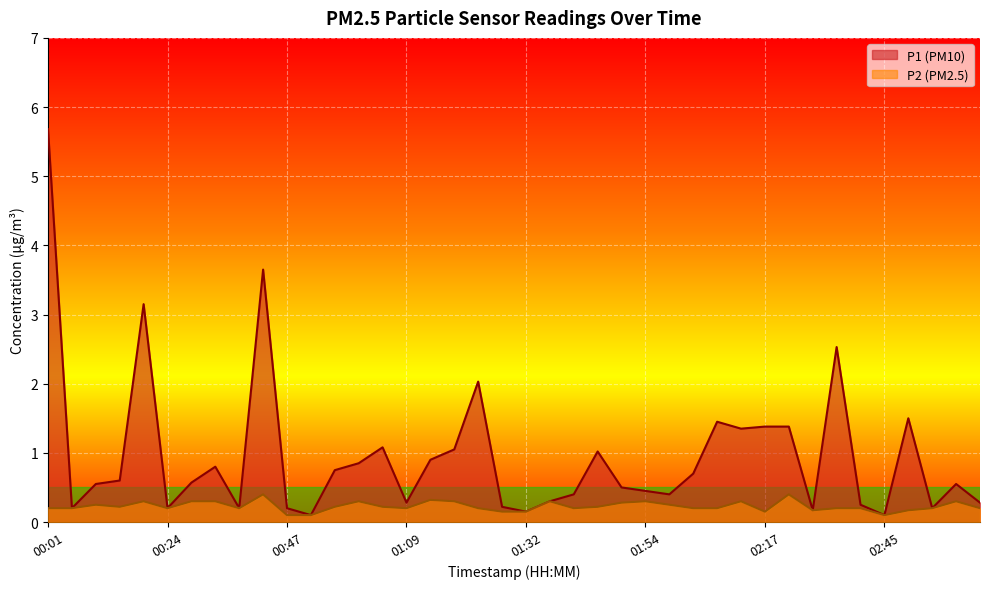

Rank the series at 00:15 from highest to lowest value.

P1, P2